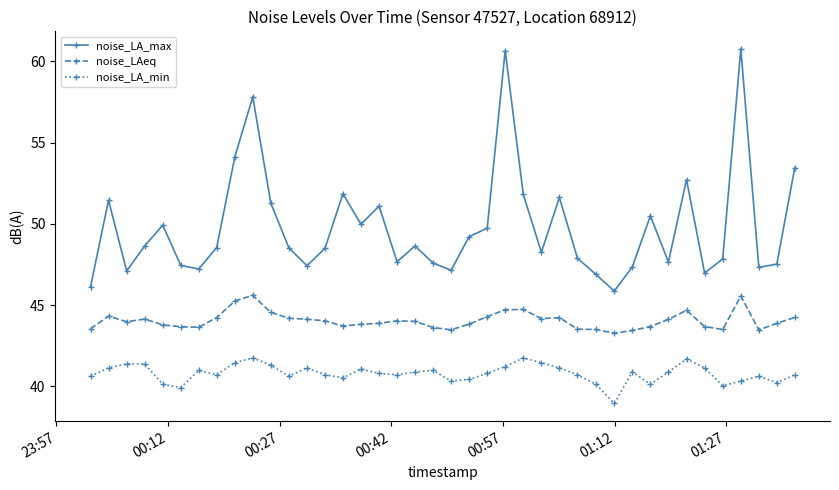

What is the difference between the maximum and minimum values in the noise_LA_max series?

14.9